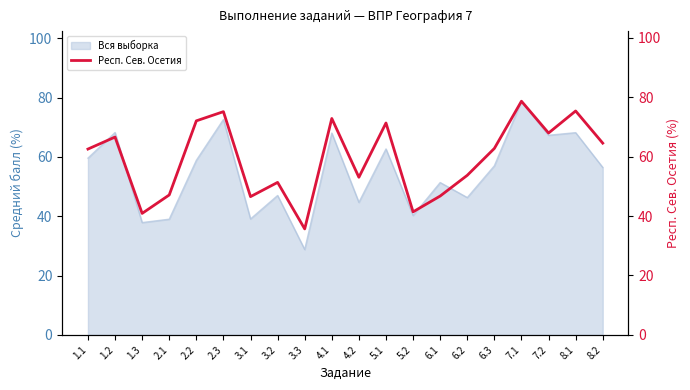

What is the greatest value displayed?

78.6